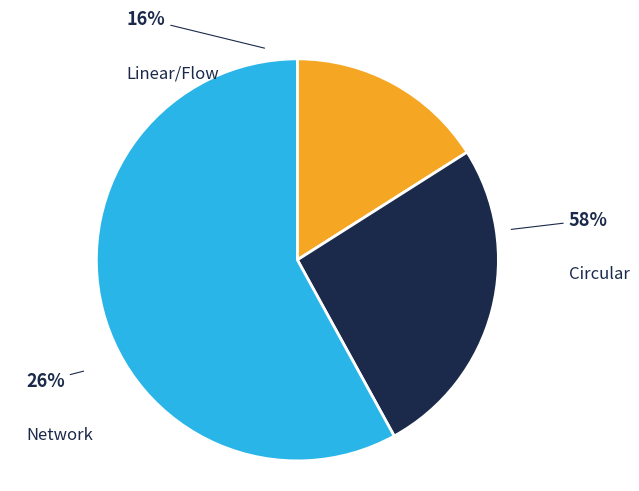

True or false: Solar Wind Start Index accounts for 8% of the total.

False